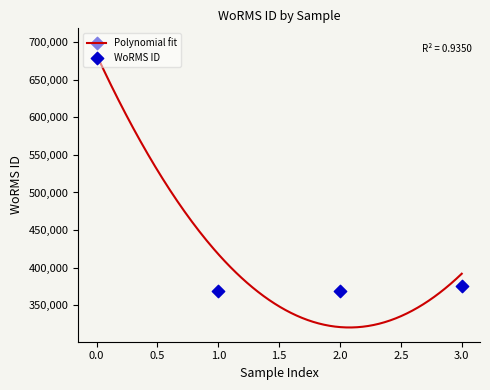

What is the highest value of the Polynomial fit series?

683219.8